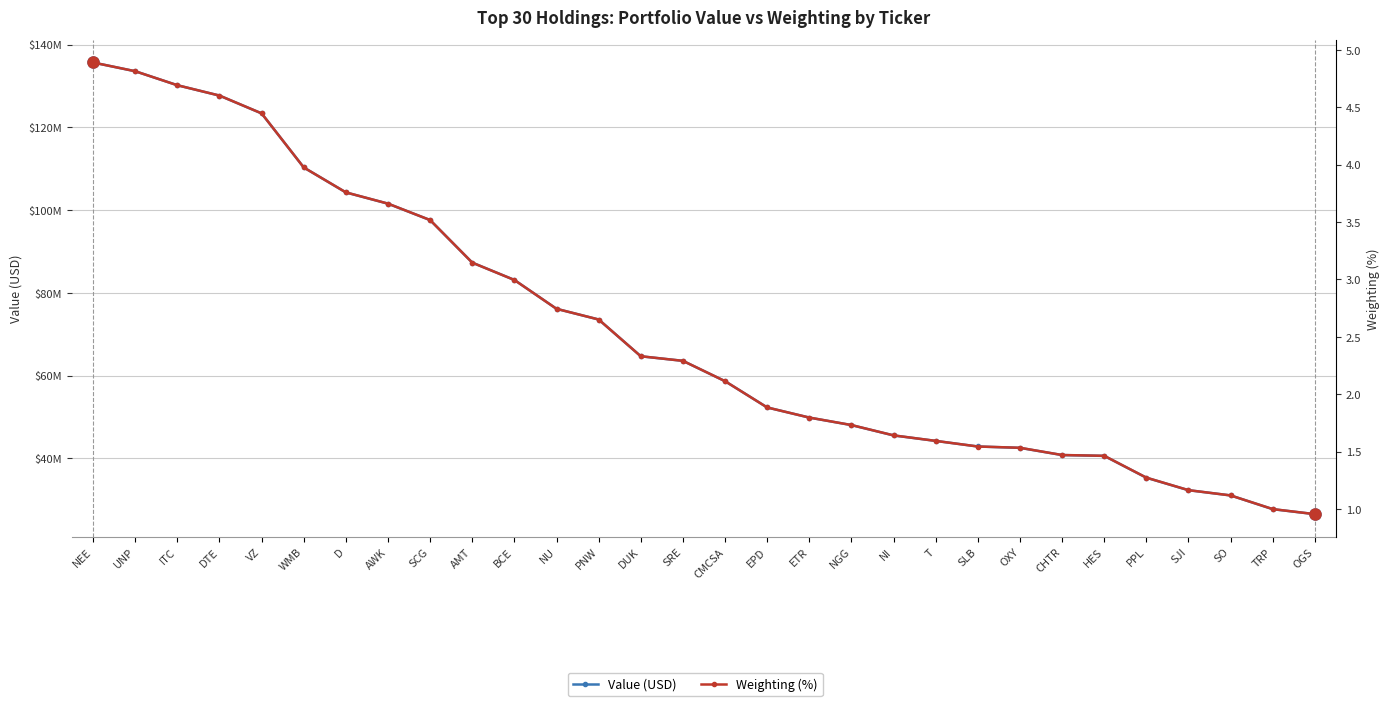

Which series has the largest range (max minus min)?

Value (USD)